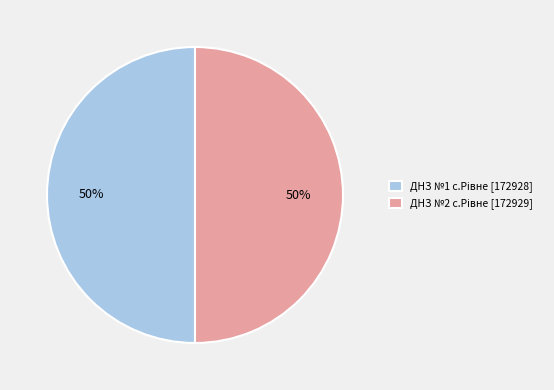

What is the ratio of the value at ДНЗ №2 с.Рівне to the value at ДНЗ №1 с.Рівне?

1.0